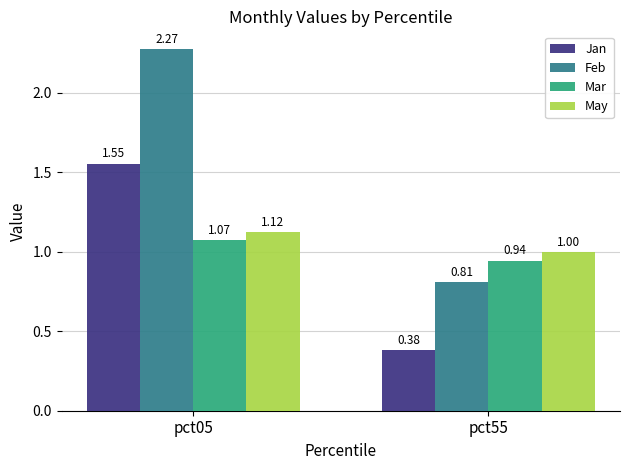

How many series are shown in this chart?

4